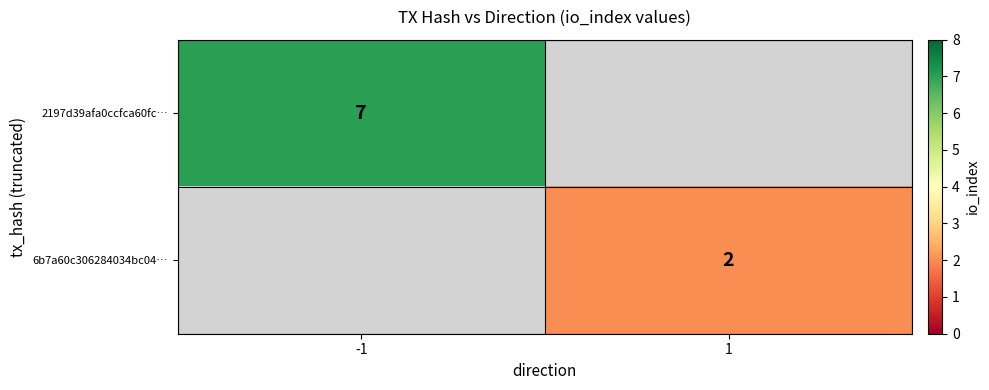

How many series are shown in this chart?

2